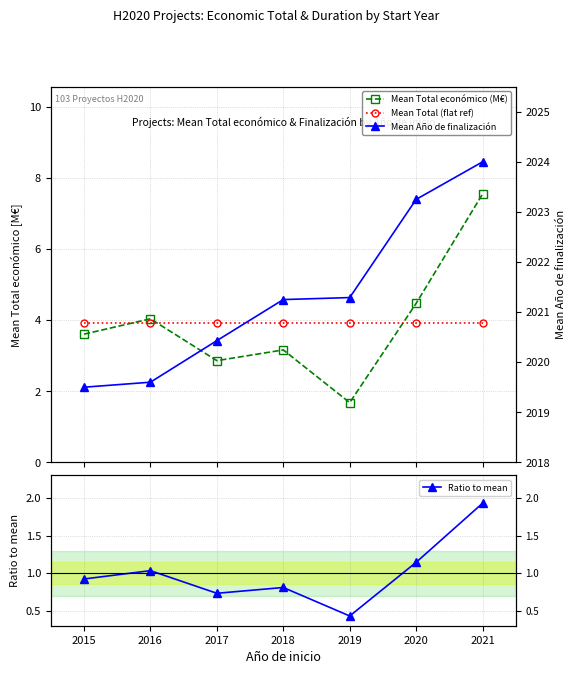

True or false: Ratio to mean and Mean Total (flat ref) cross at least once.

False